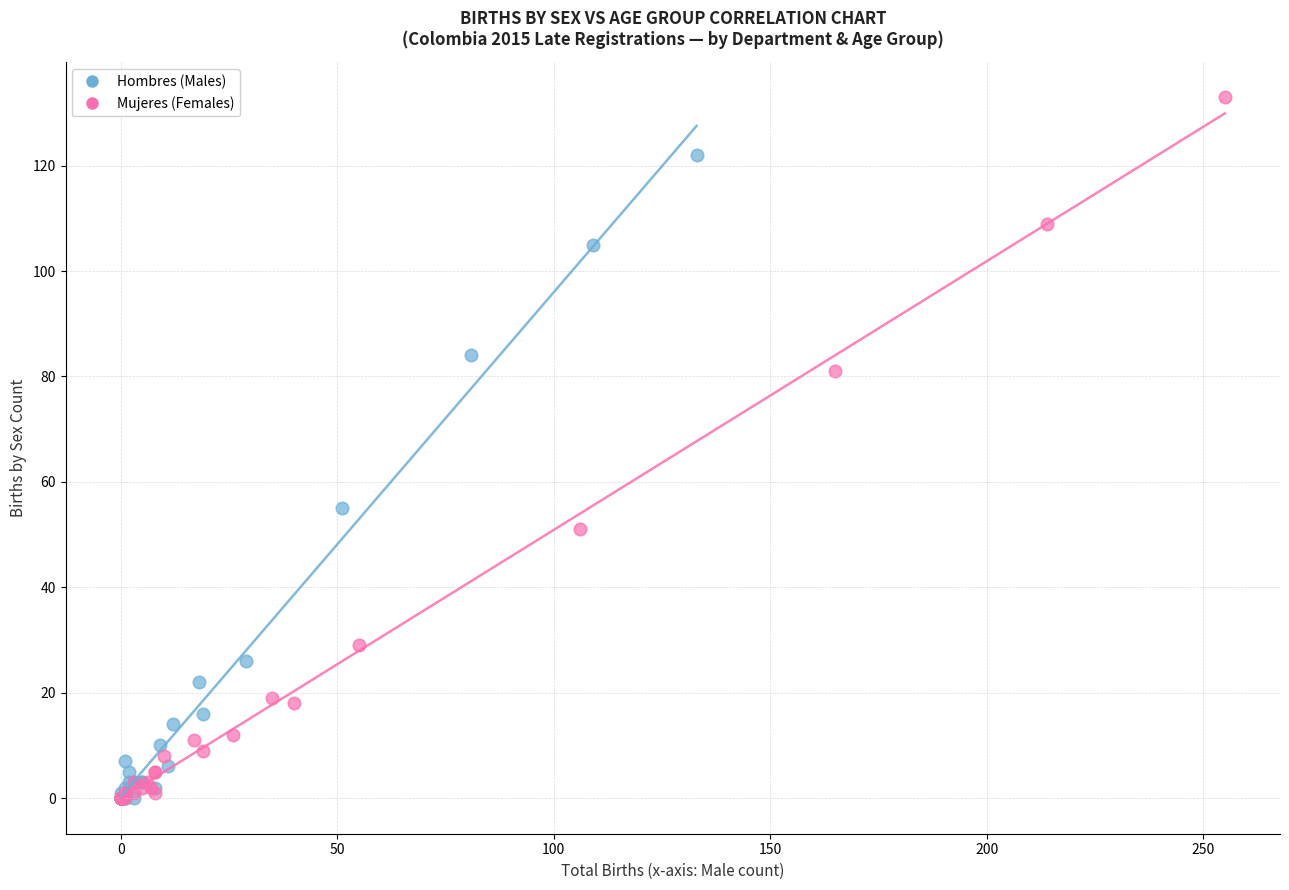

Which series has the widest spread of Y values?

Mujeres (Females)